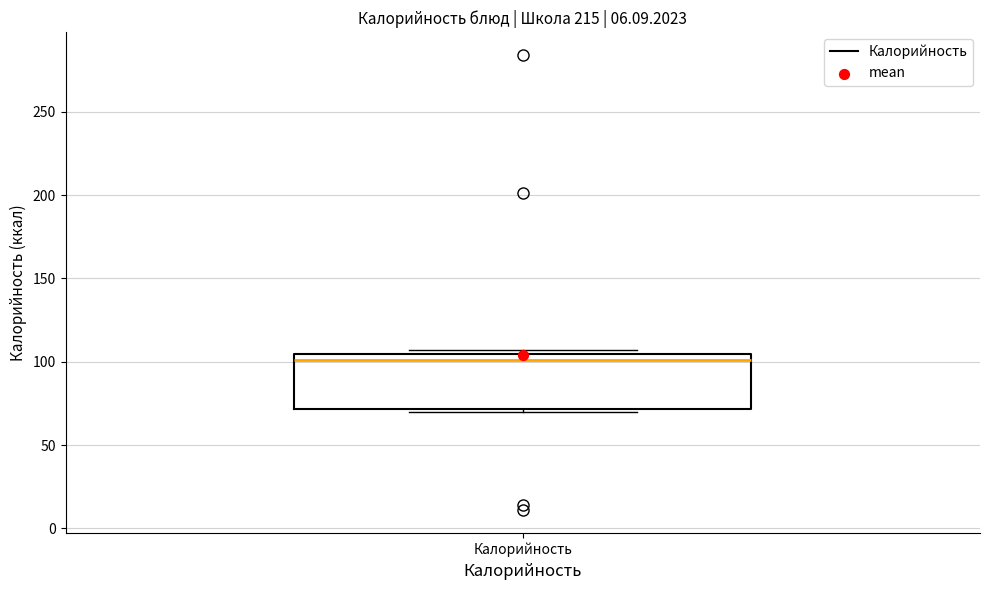

Transcribe this box plot: give where the median line is, the range the box spans, and where the two whiskers end, as read against the y-axis. The values are not printed on the chart, so give them approximately, as read against the axis.

median 100, box 70 to 105, whiskers 70 to 105 (just above the box's upper edge)